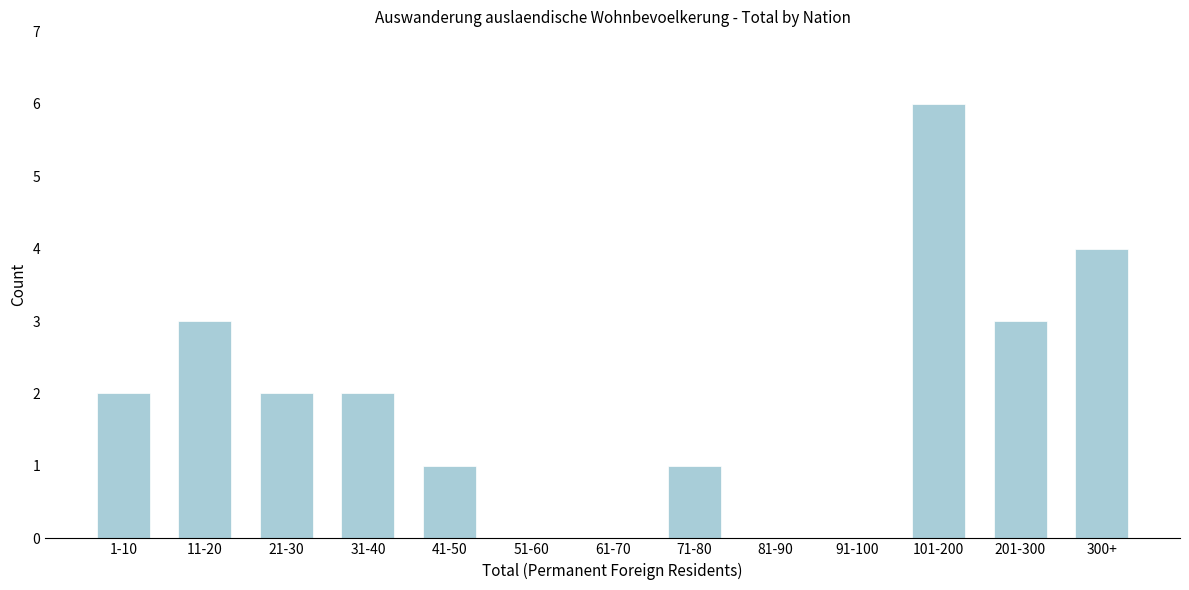

Reading left to right, extract all data points from this chart.

1-10=2	11-20=3	21-30=2	31-40=2	41-50=1	51-60=0	61-70=0	71-80=1	81-90=0	91-100=0	101-200=6	201-300=3	300+=4